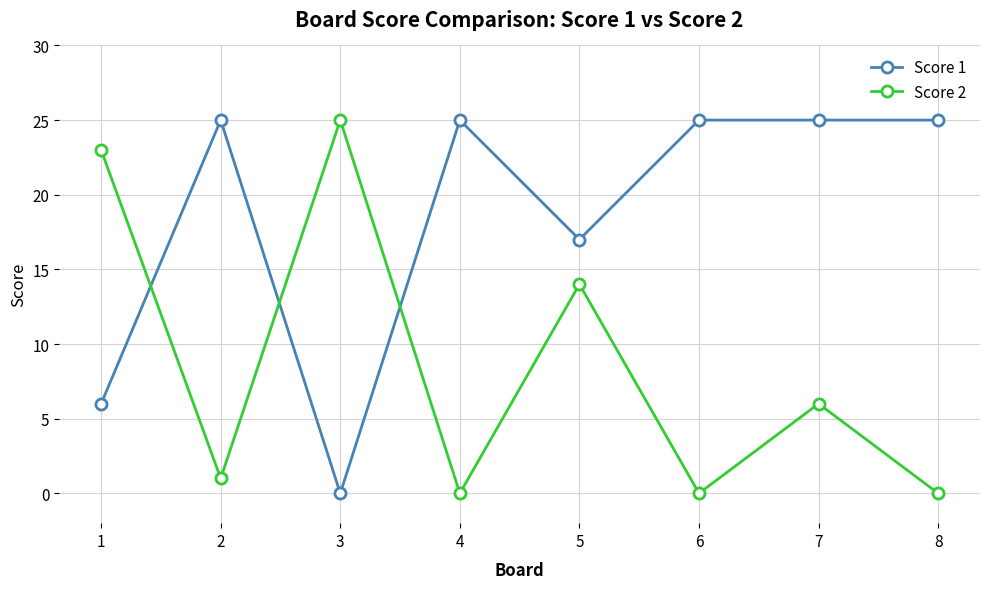

Rank the series by their average value, from highest to lowest.

Score 1, Score 2